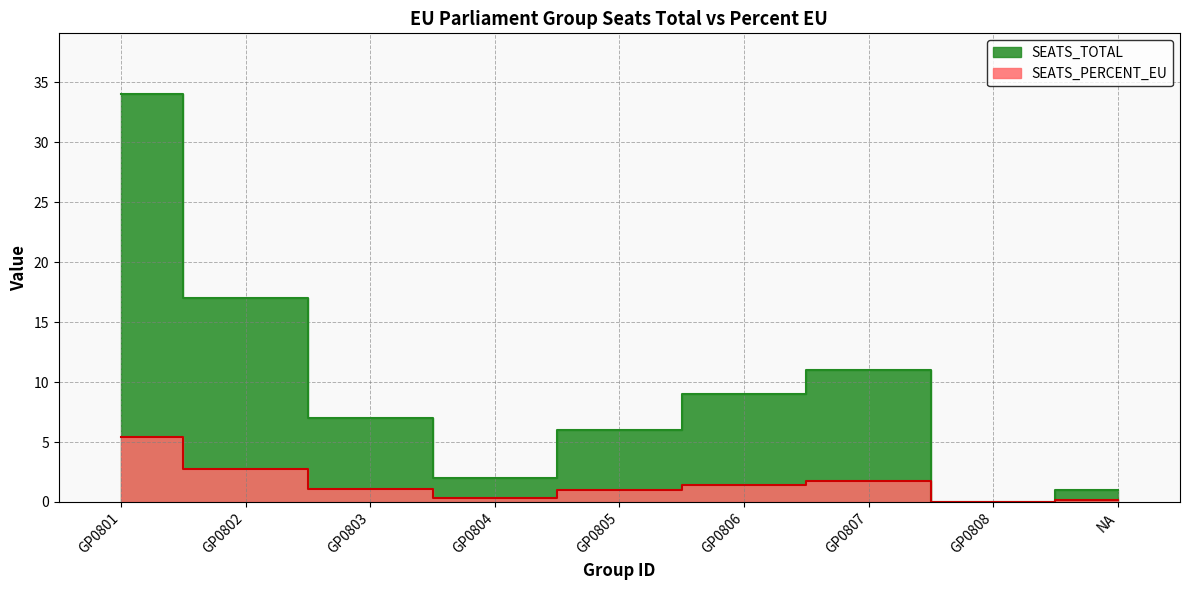

At GP0803, list the series in order from smallest to largest.

SEATS_PERCENT_EU, SEATS_TOTAL